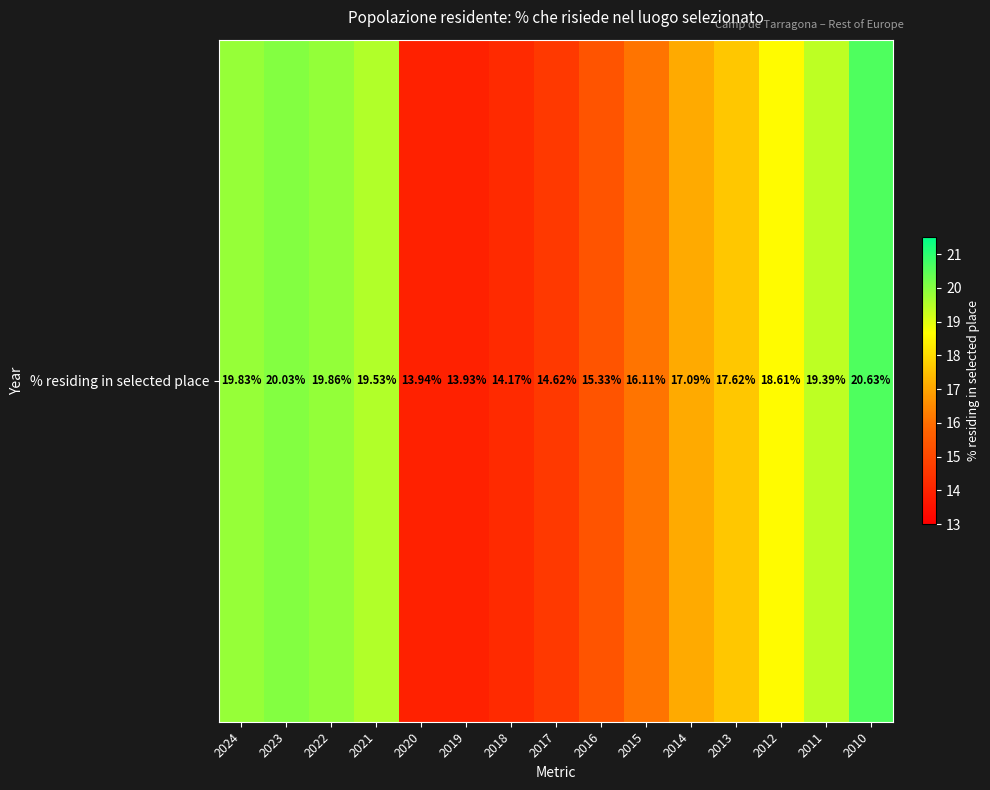

At which label is the value closest to 17?

2014